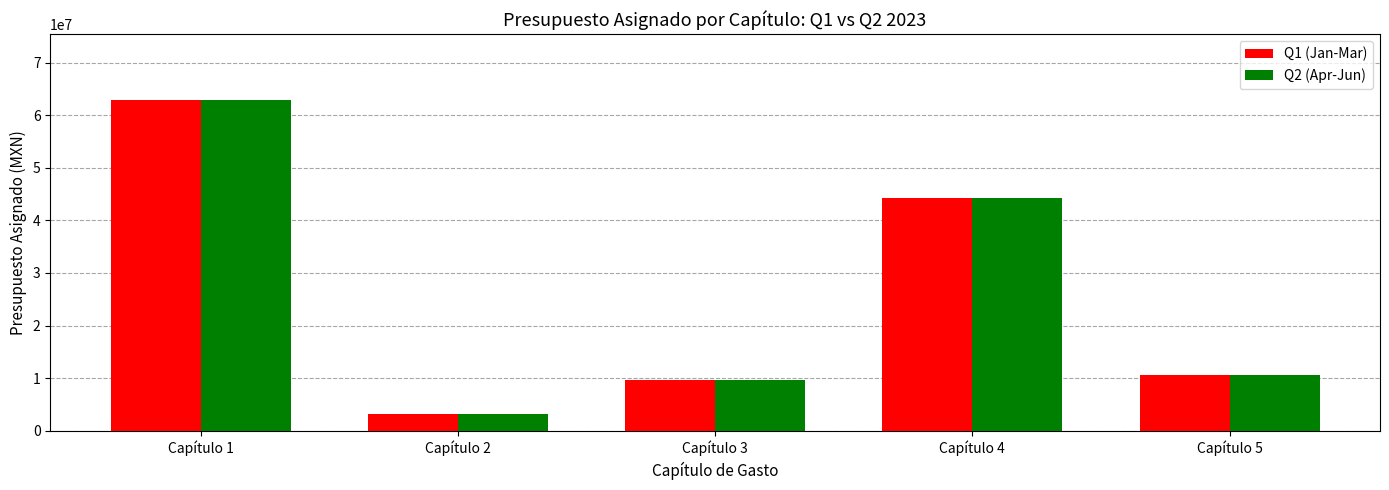

Which category has the lowest value in the Q1 (Jan-Mar) series?

Capítulo 2